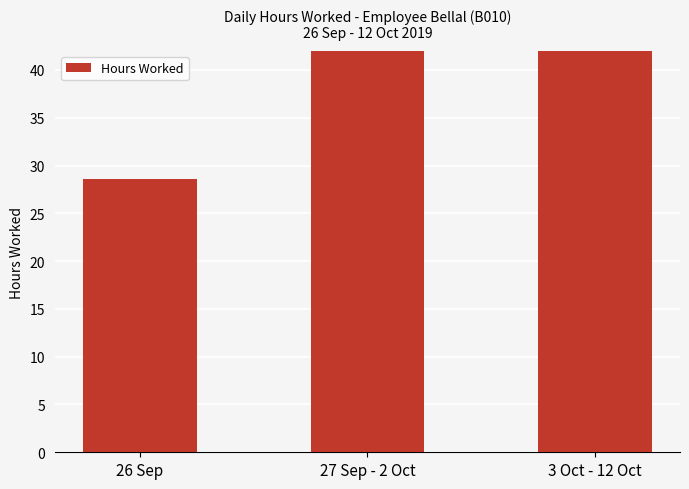

What position from the left is 27 Sep - 2 Oct?

2